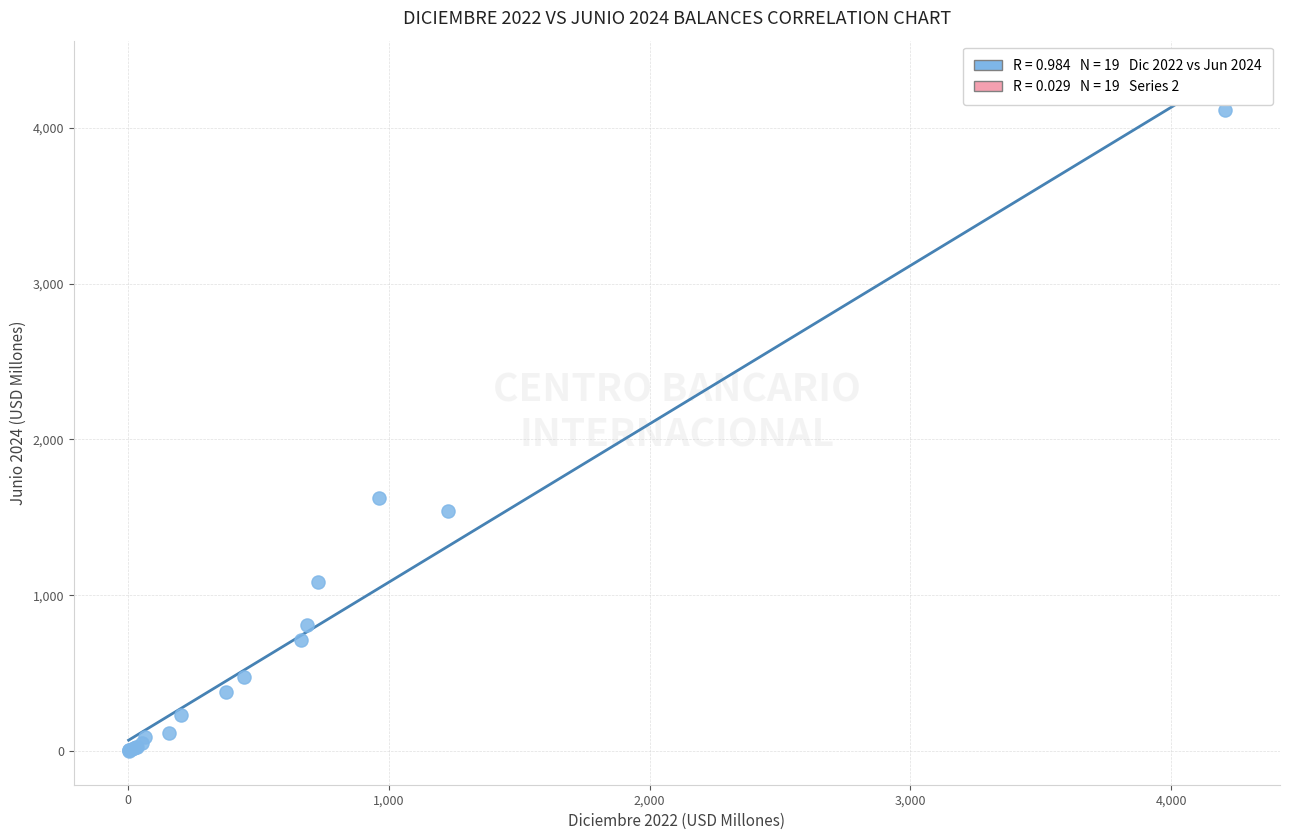

What Y value in the scatter plot is closest to 2056?

1626.2